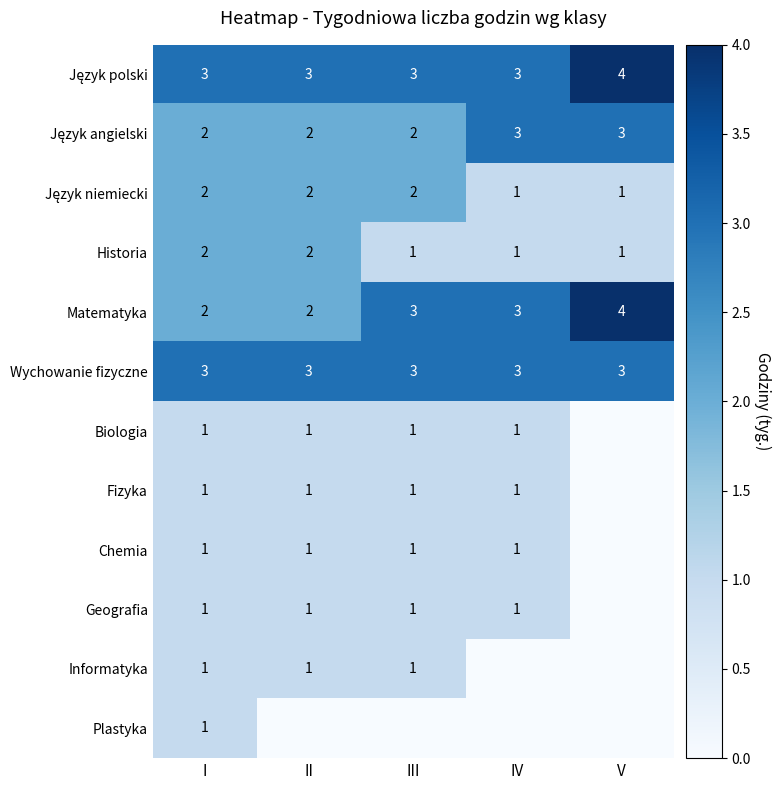

The Wychowanie fizyczne series shows 5 at IV. True or false?

False